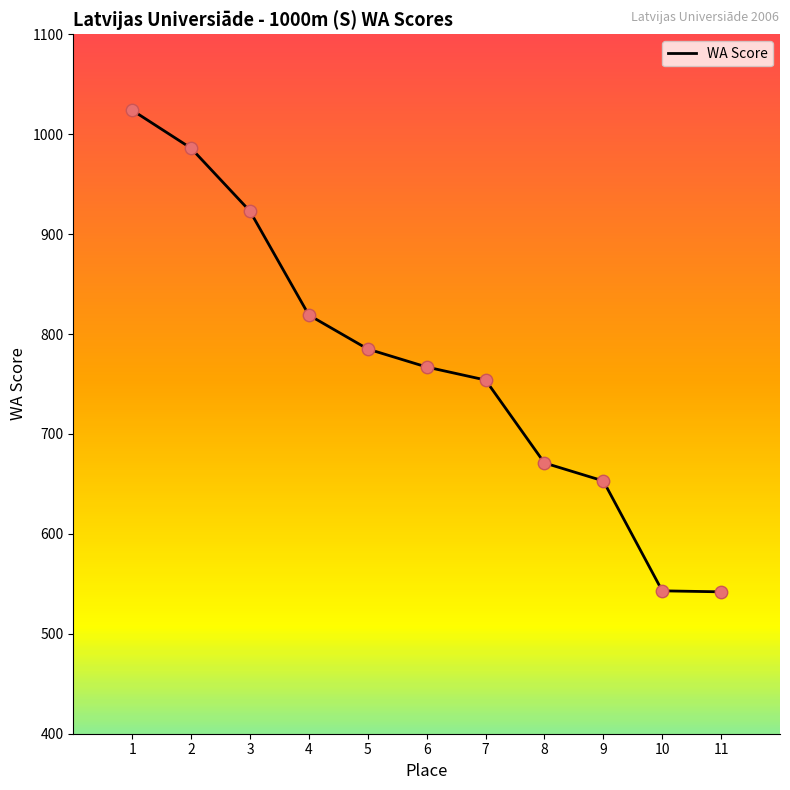

Which has a higher value, 10 or 4?

4